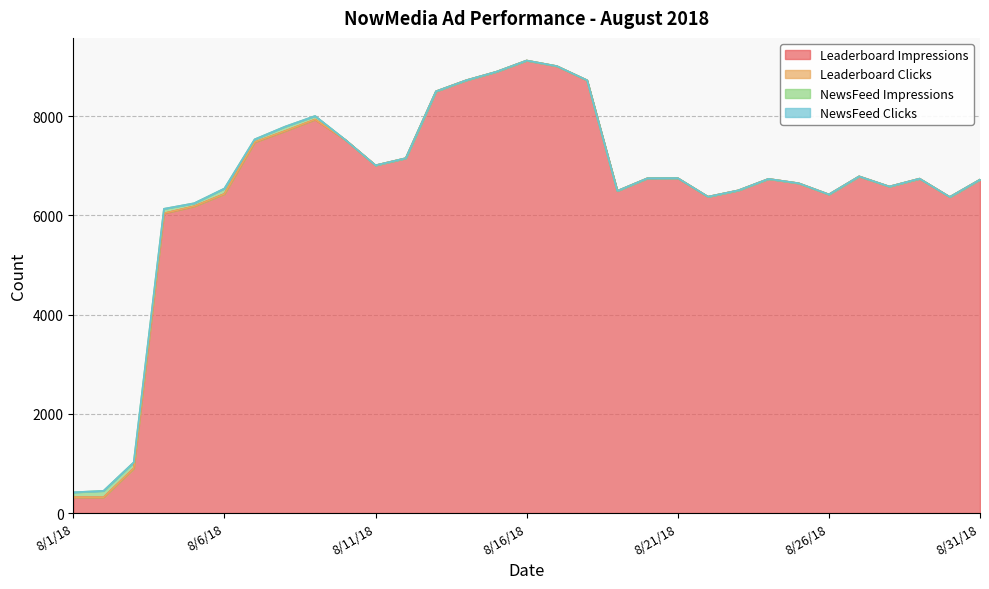

How many times do NewsFeed Impressions and Leaderboard Clicks cross each other?

1